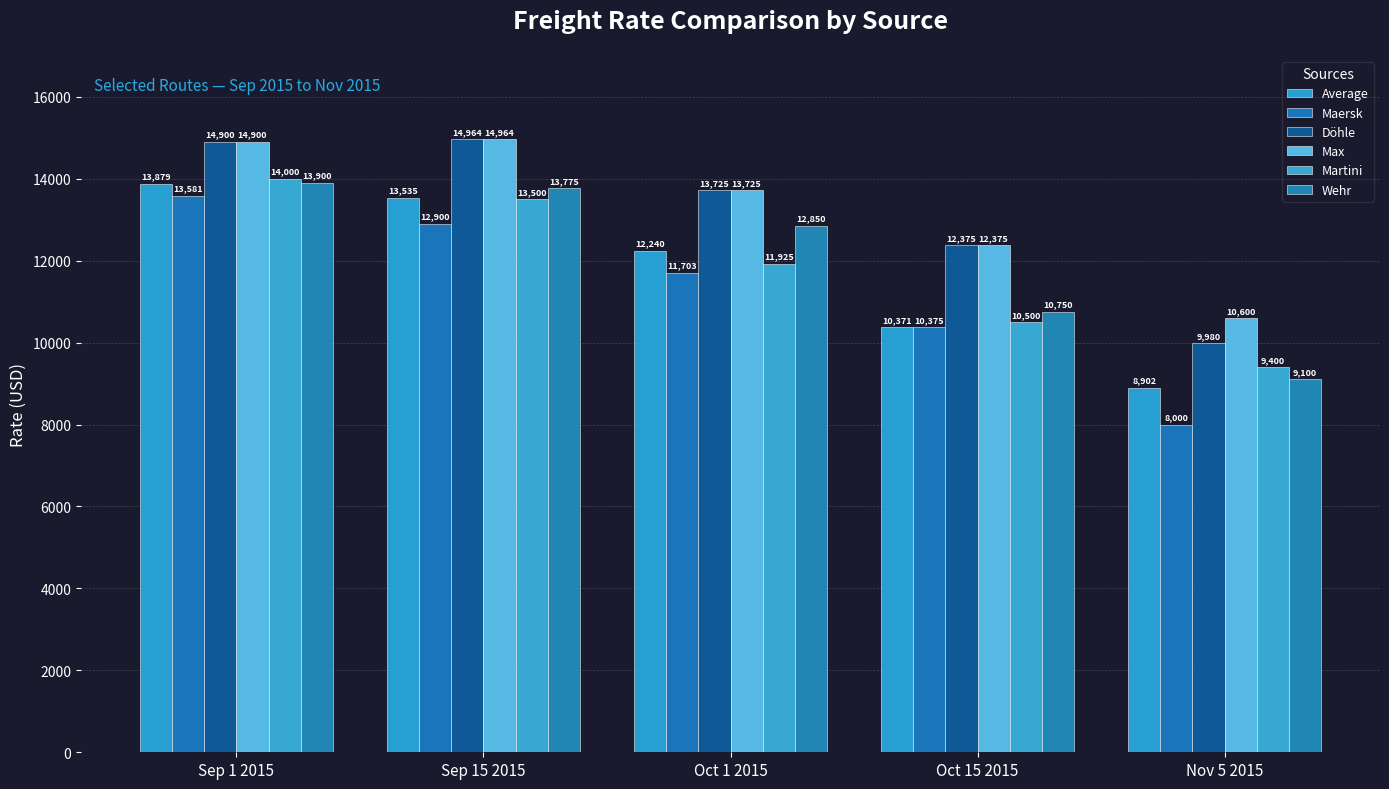

At how many categories does at least one series exceed 13321?

3